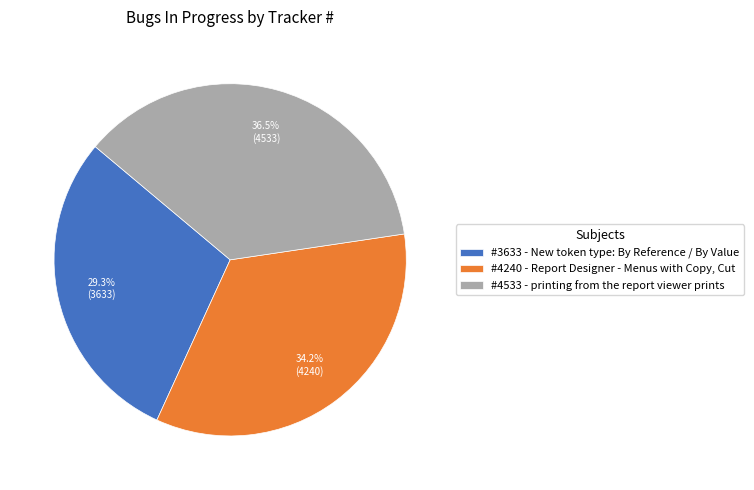

Which has a higher value, #3633 - New token type: By Reference / By Value or #4533 - printing from the report viewer prints?

#4533 - printing from the report viewer prints